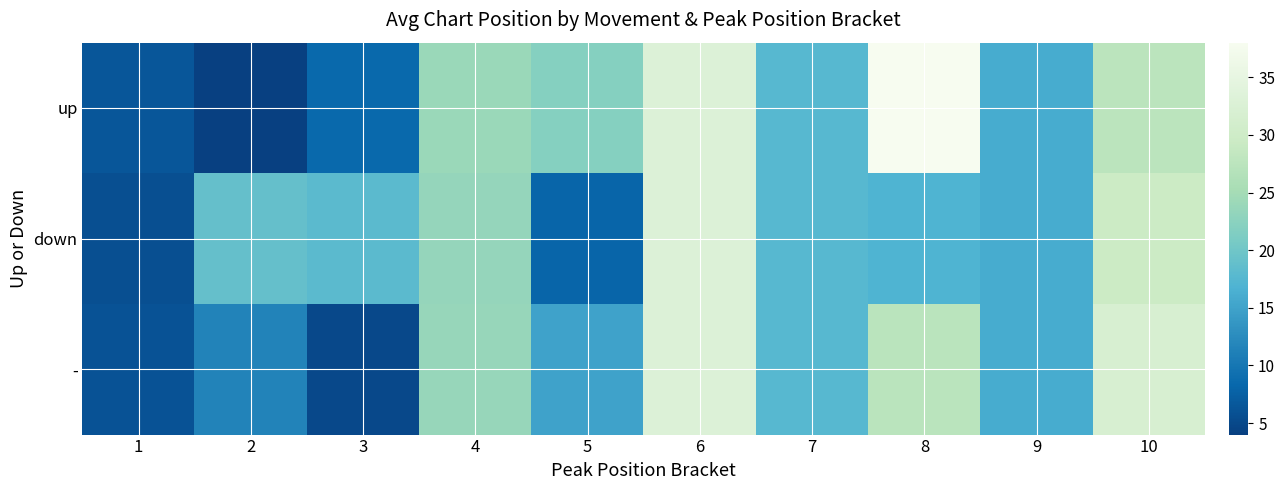

Which series changed the most between 4 and 8?

up